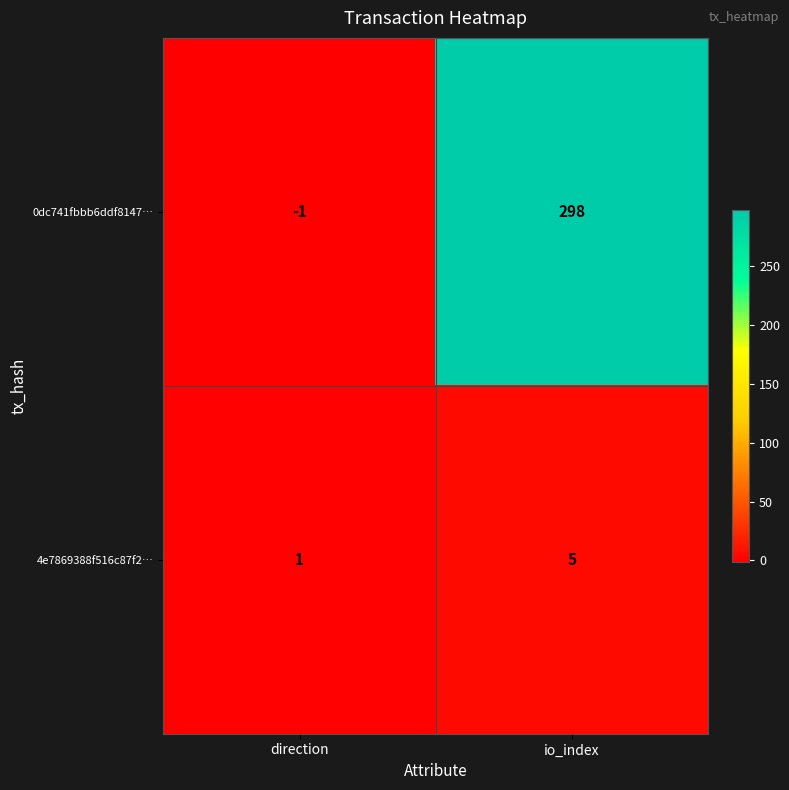

What is the difference between the maximum and minimum values in the 0dc741fbbb6ddf8147… series?

299